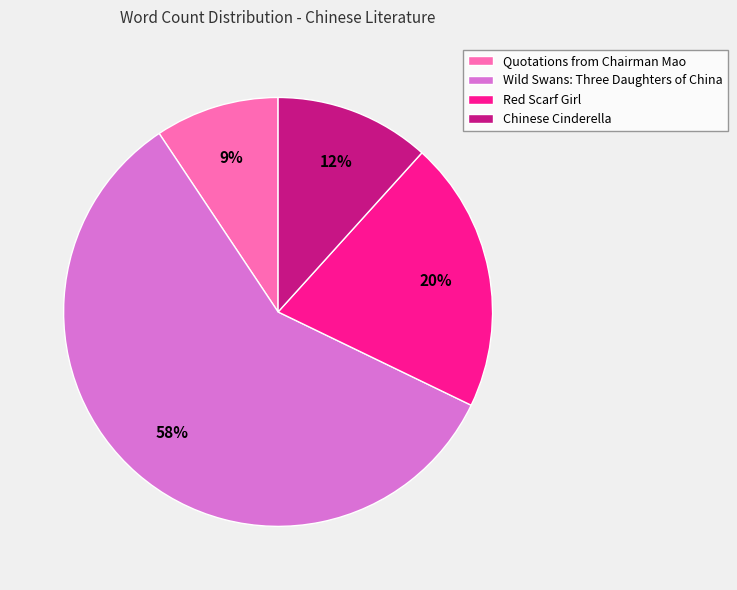

To the nearest percent, what portion does Red Scarf Girl represent?

20%